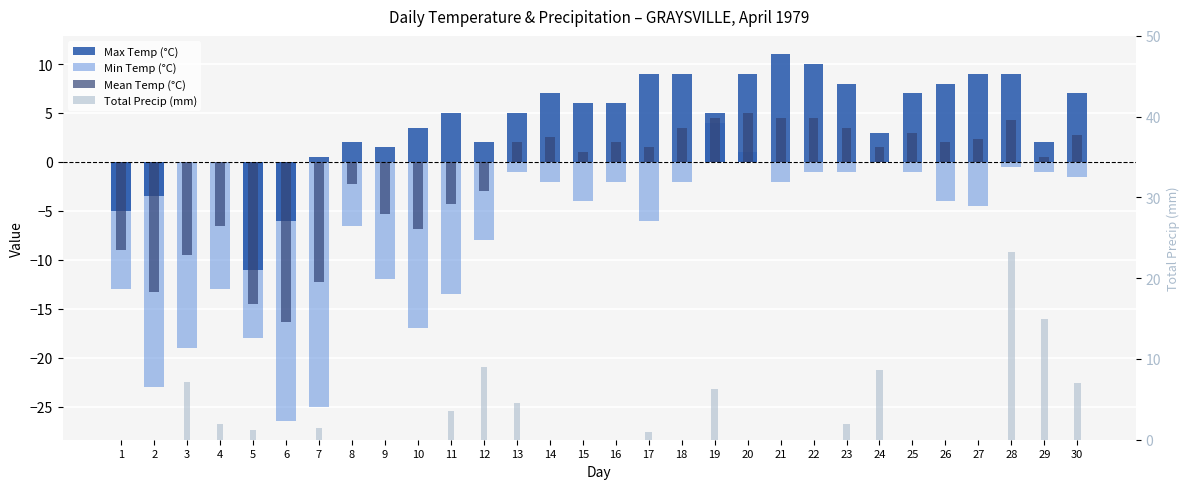

What is the lowest value of the Mean Temp (°C) series?

-16.3